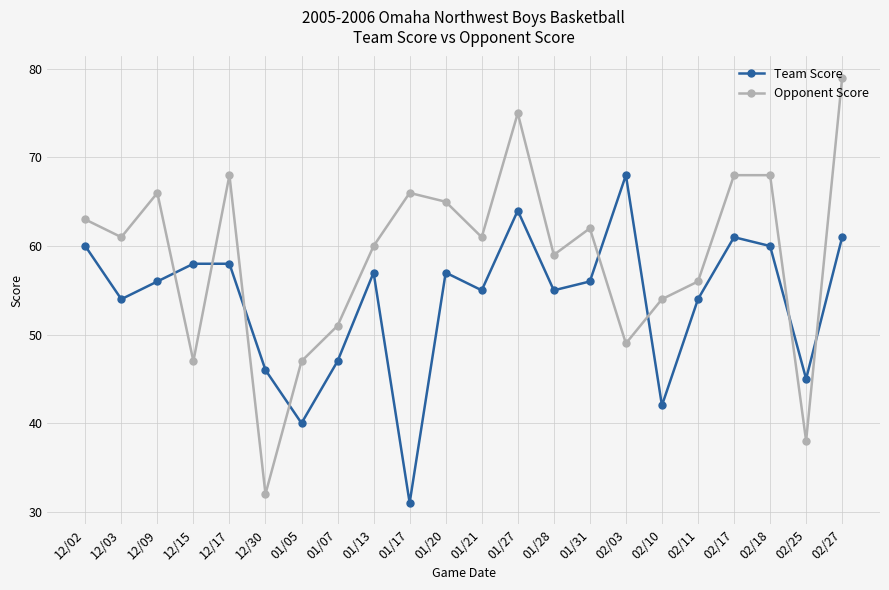

Reading left to right, what are all the values shown in this chart?

Team Score: 12/02=60	12/03=54	12/09=56	12/15=58	12/17=58	12/30=46	01/05=40	01/07=47	01/13=57	01/17=31	01/20=57	01/21=55	01/27=64	01/28=55	01/31=56	02/03=68	02/10=42	02/11=54	02/17=61	02/18=60	02/25=45	02/27=61
Opponent Score: 12/02=63	12/03=61	12/09=66	12/15=47	12/17=68	12/30=32	01/05=47	01/07=51	01/13=60	01/17=66	01/20=65	01/21=61	01/27=75	01/28=59	01/31=62	02/03=49	02/10=54	02/11=56	02/17=68	02/18=68	02/25=38	02/27=79